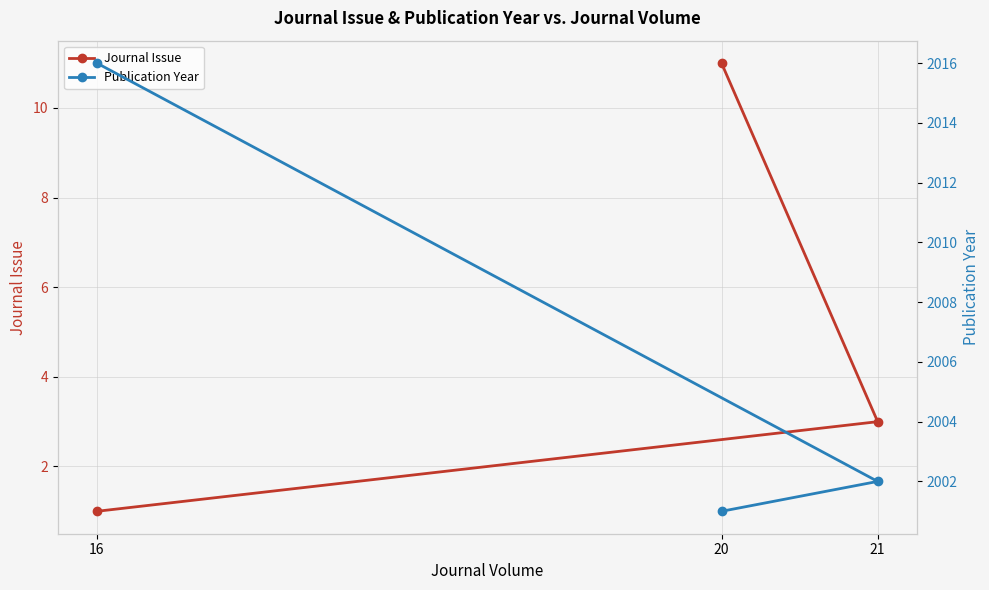

Which series changed the most between 21 and 16?

Publication Year